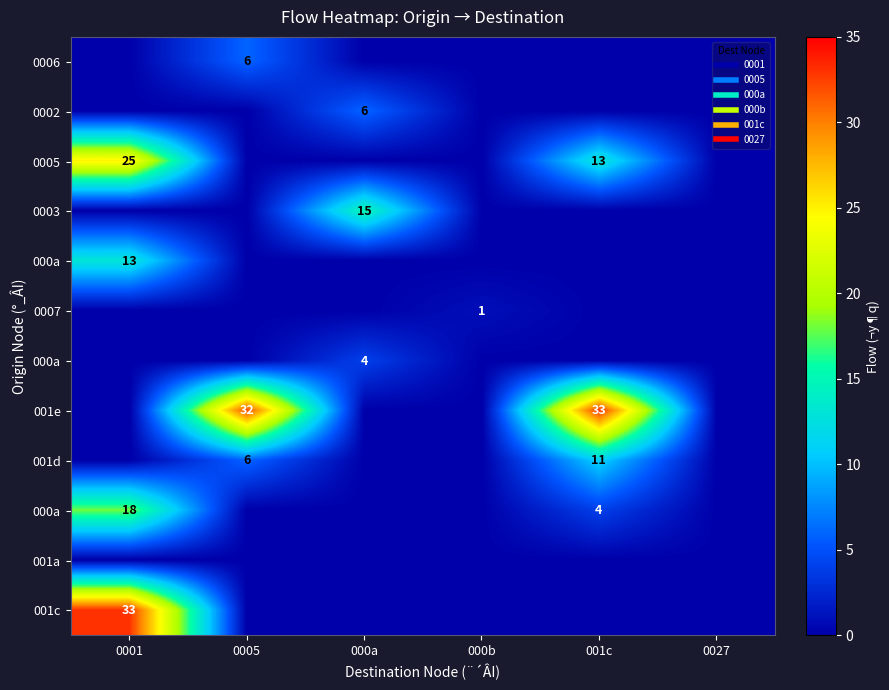

Which has a higher value, 0027 or 000a?

0027